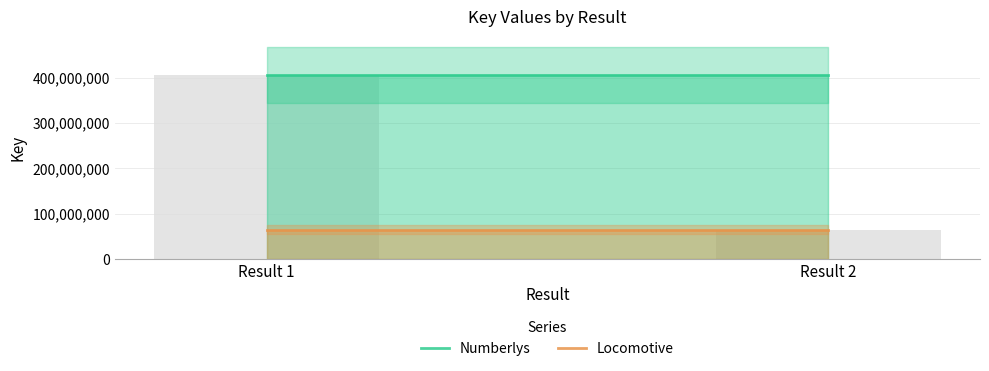

How many categories are shown in the chart?

2